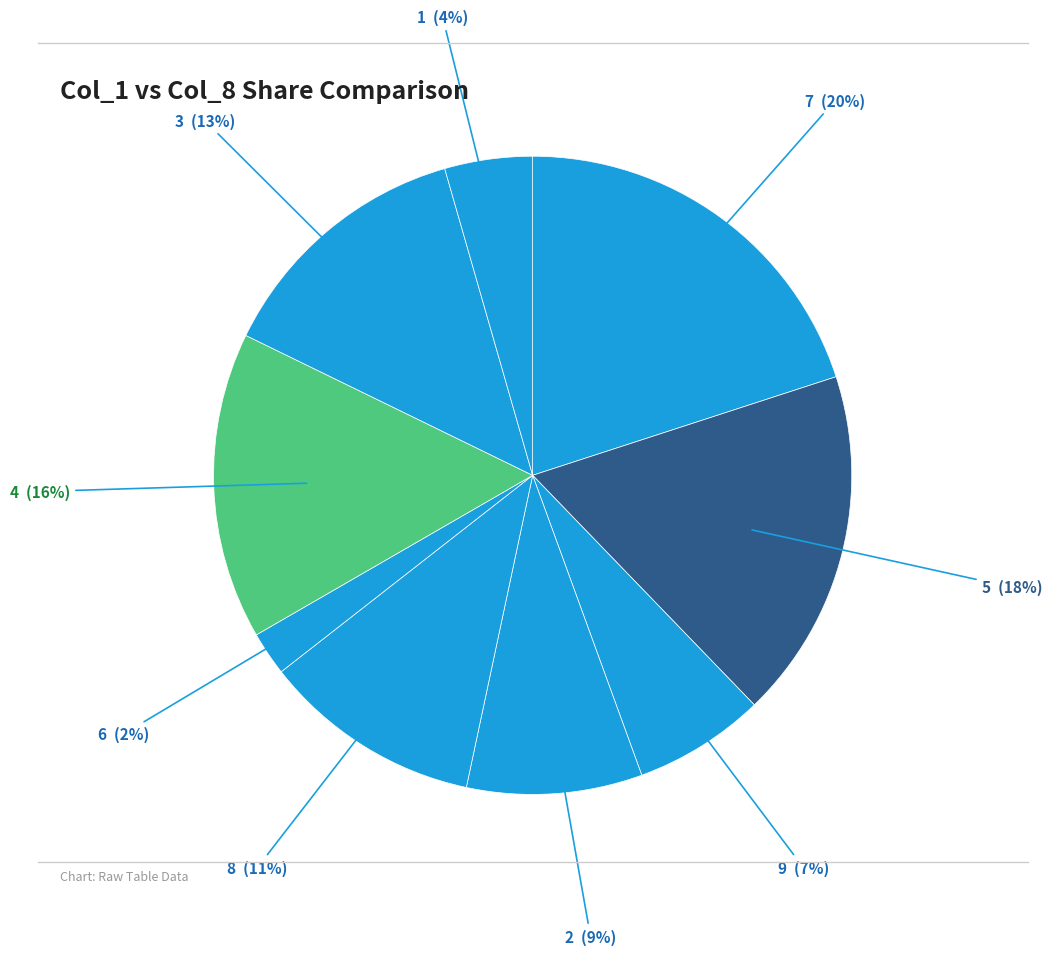

How many slices are in this pie chart?

9